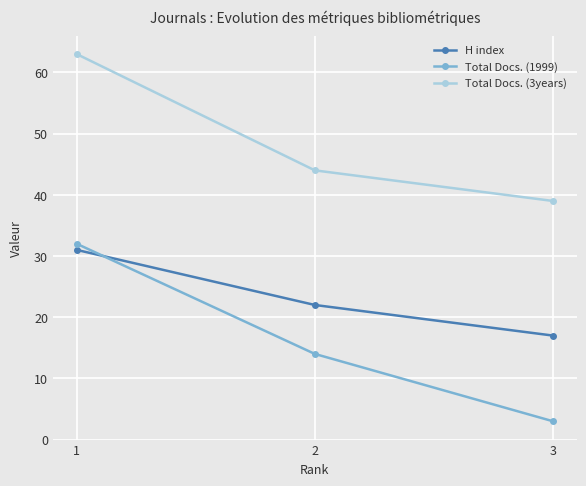

Reading right to left, what are all the values shown in this chart?

H index: 17	22	31
Total Docs. (1999): 3	14	32
Total Docs. (3years): 39	44	63